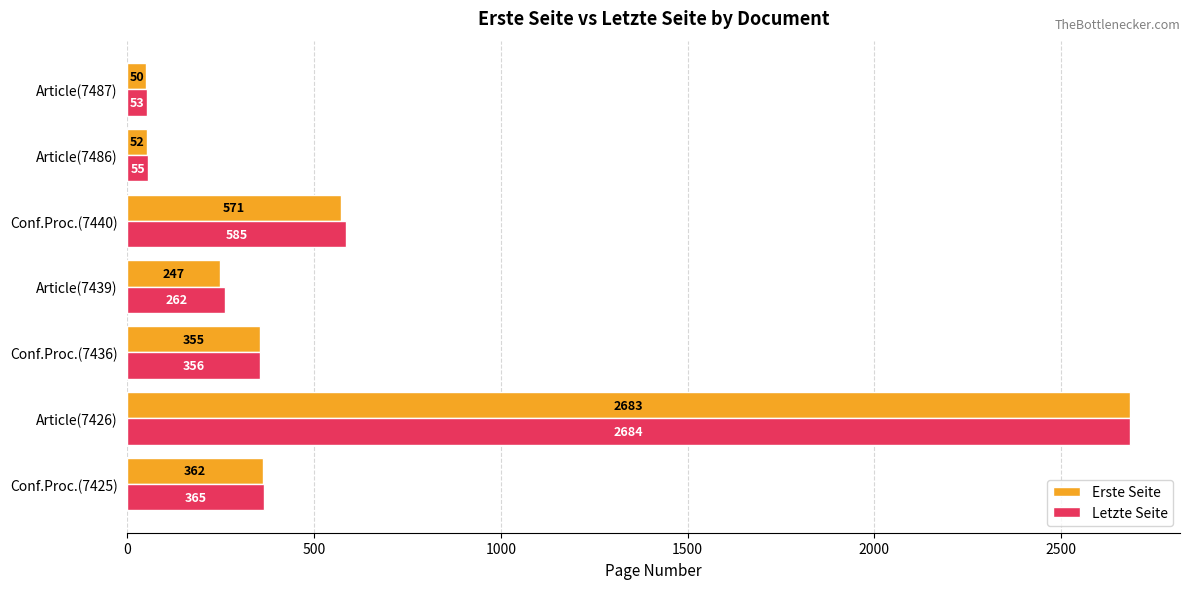

Which series has the widest spread of values?

Erste Seite